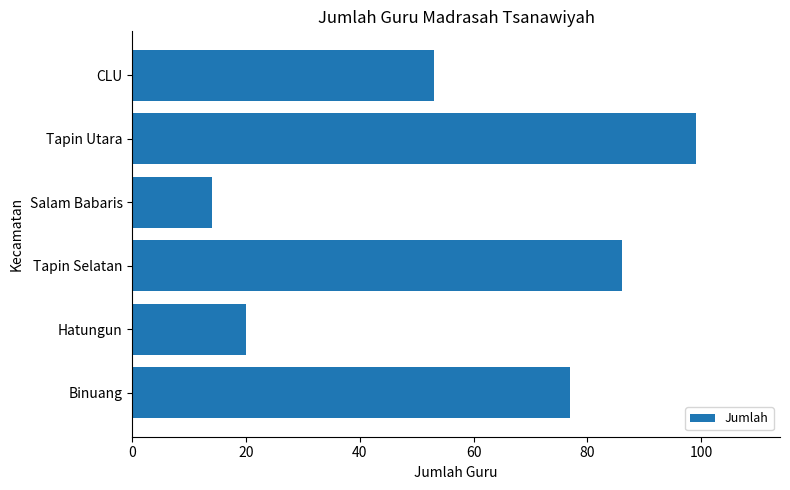

Which has a higher value, CLU or Salam Babaris?

CLU